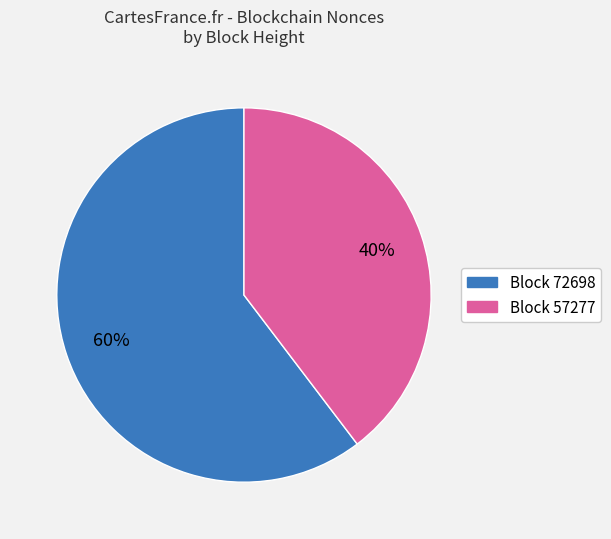

Does any single category account for the majority?

Yes